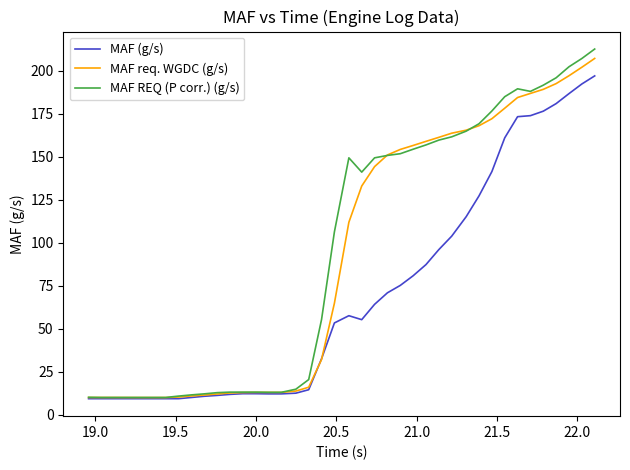

After their last crossing, which series has the higher values: MAF REQ (P corr.) (g/s) or MAF req. WGDC (g/s)?

MAF REQ (P corr.) (g/s)